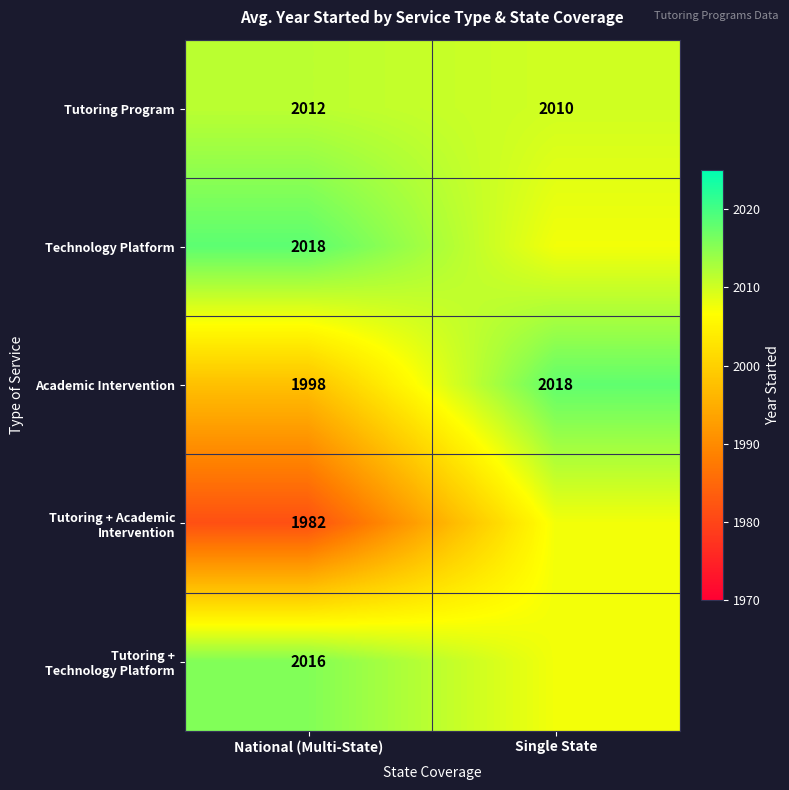

Rank the categories by Tutoring Program value from highest to lowest.

National (Multi-State), Single State